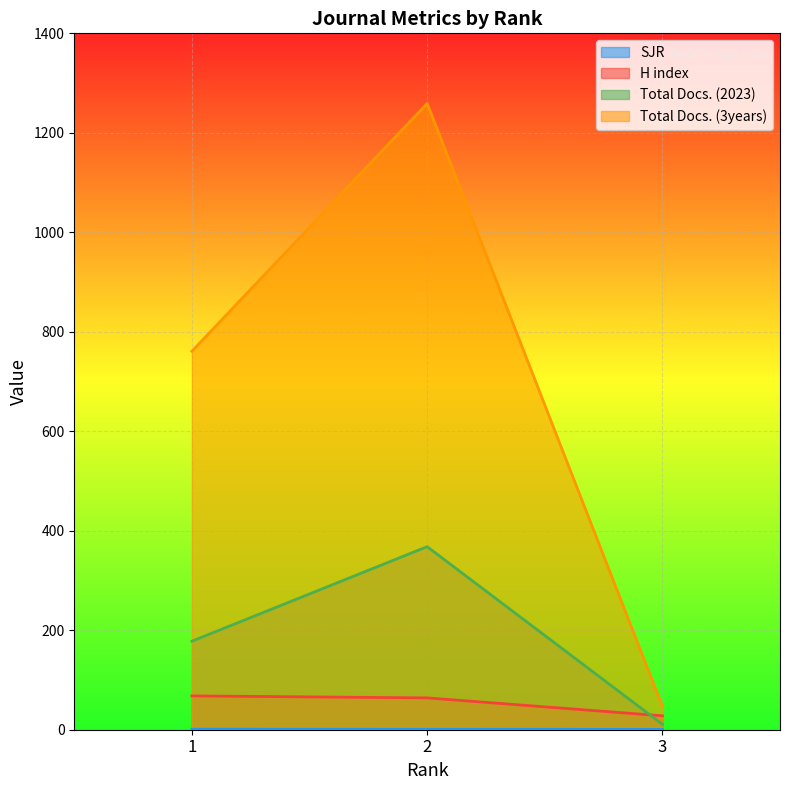

What is the average value of the Total Docs. (3years) series?

689.0